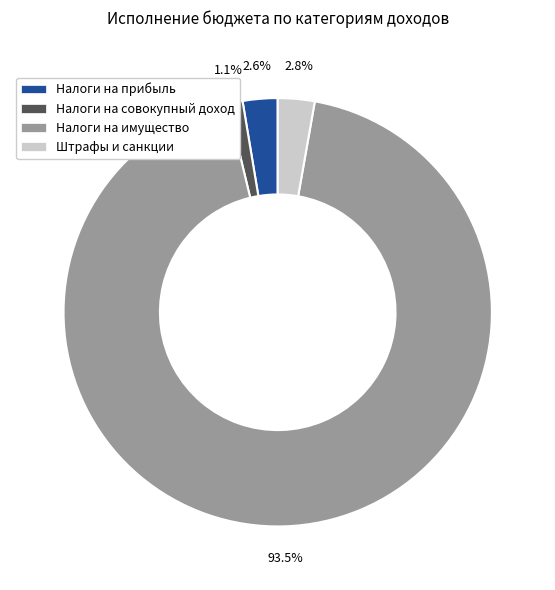

Is there a majority slice in this chart?

Yes